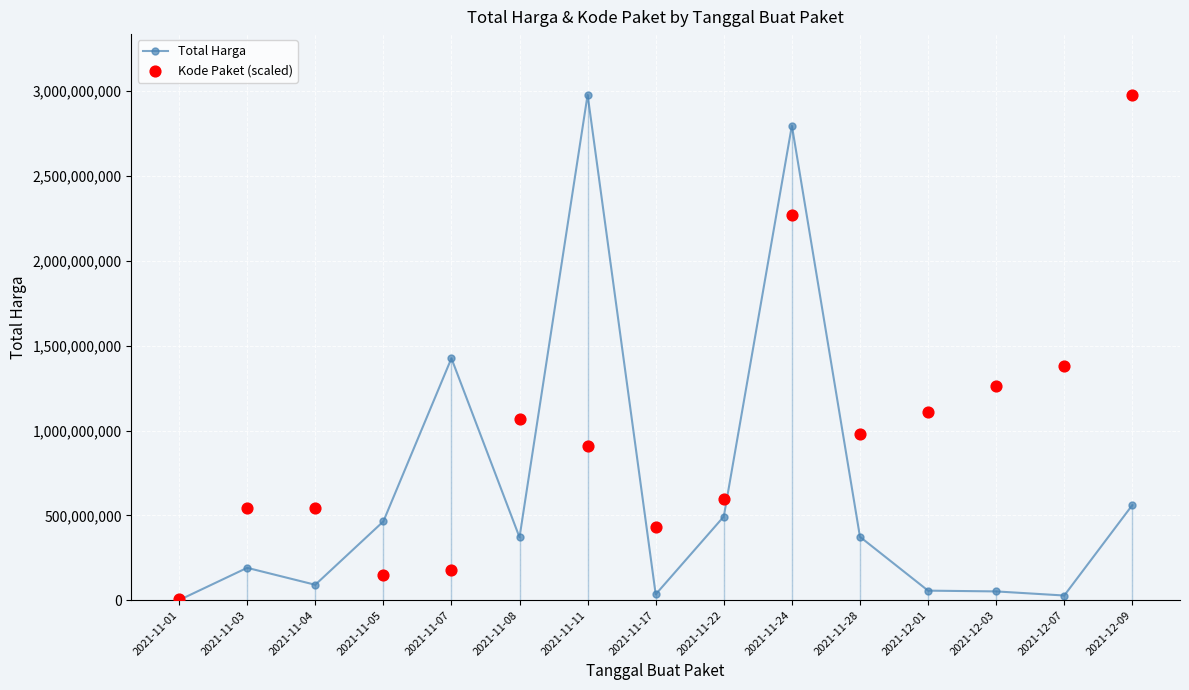

At how many categories does at least one series exceed 1350830659?

5